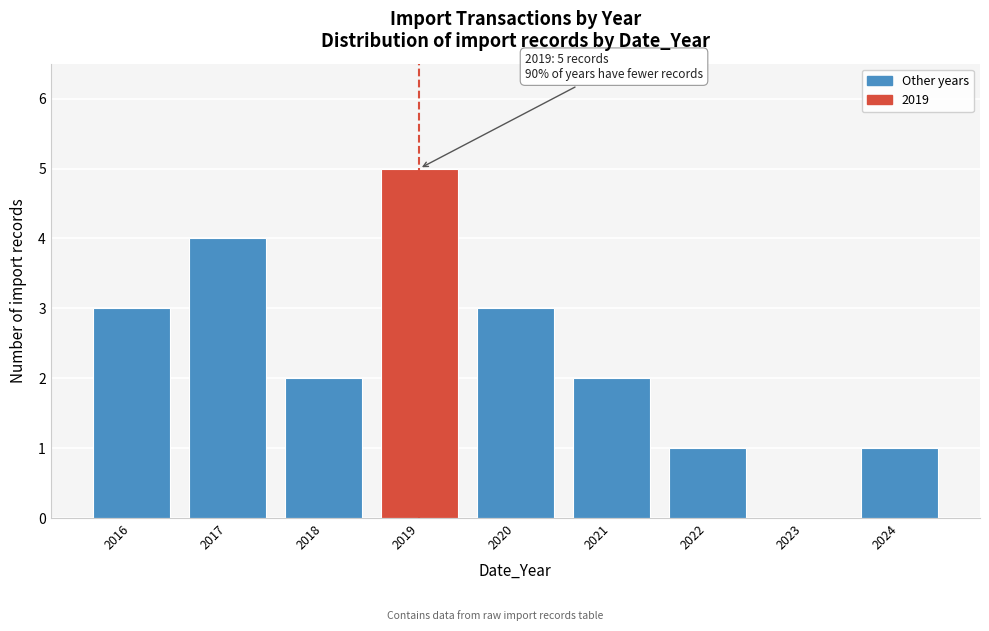

Reading right to left, list all the values displayed in this chart.

2024=1	2023=0	2022=1	2021=2	2020=3	2019=5	2018=2	2017=4	2016=3